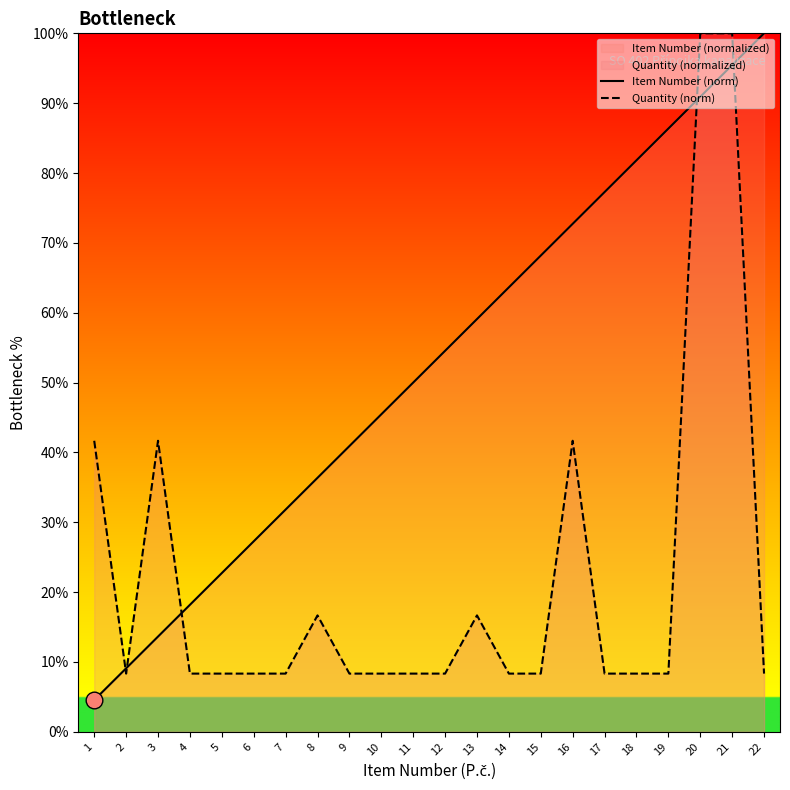

Reading right to left, transcribe all the data shown in this chart.

Item Number (norm): 100.0	95.5	90.9	86.4	81.8	77.3	72.7	68.2	63.6	59.1	54.5	50.0	45.5	40.9	36.4	31.8	27.3	22.7	18.2	13.6	9.1	4.5
Quantity (norm): 8.3	100.0	100.0	8.3	8.3	8.3	41.7	8.3	8.3	16.7	8.3	8.3	8.3	8.3	16.7	8.3	8.3	8.3	8.3	41.7	8.3	41.7